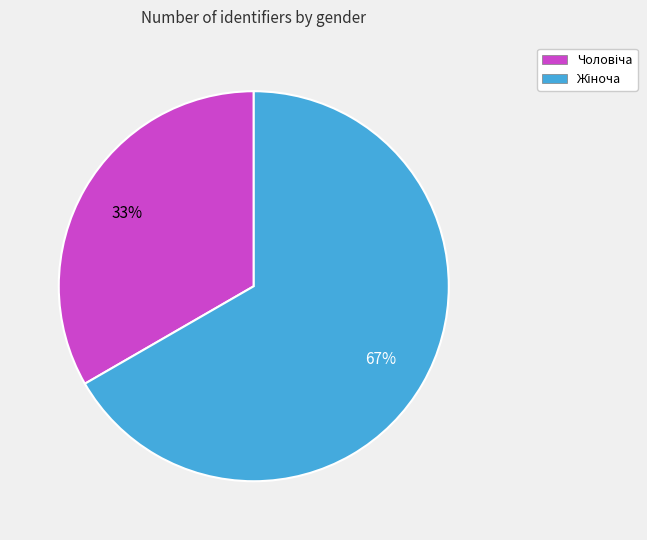

Is there a majority slice in this chart?

Yes